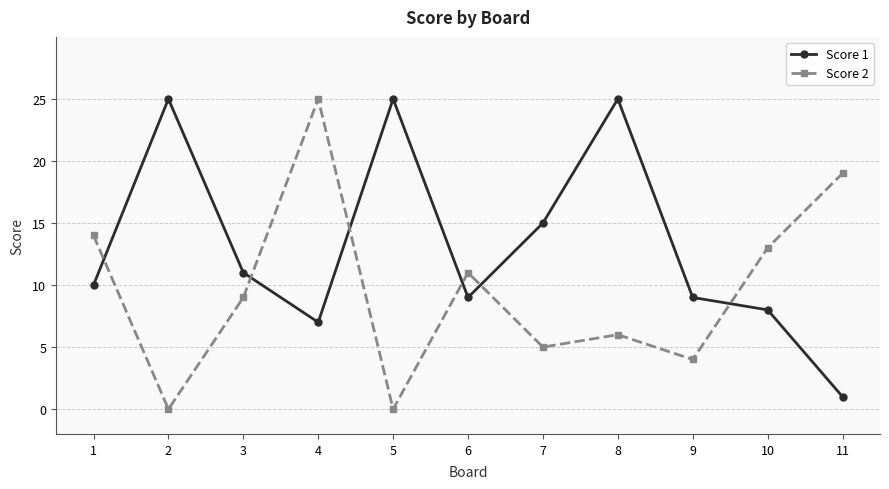

How many lines are shown in the chart?

2